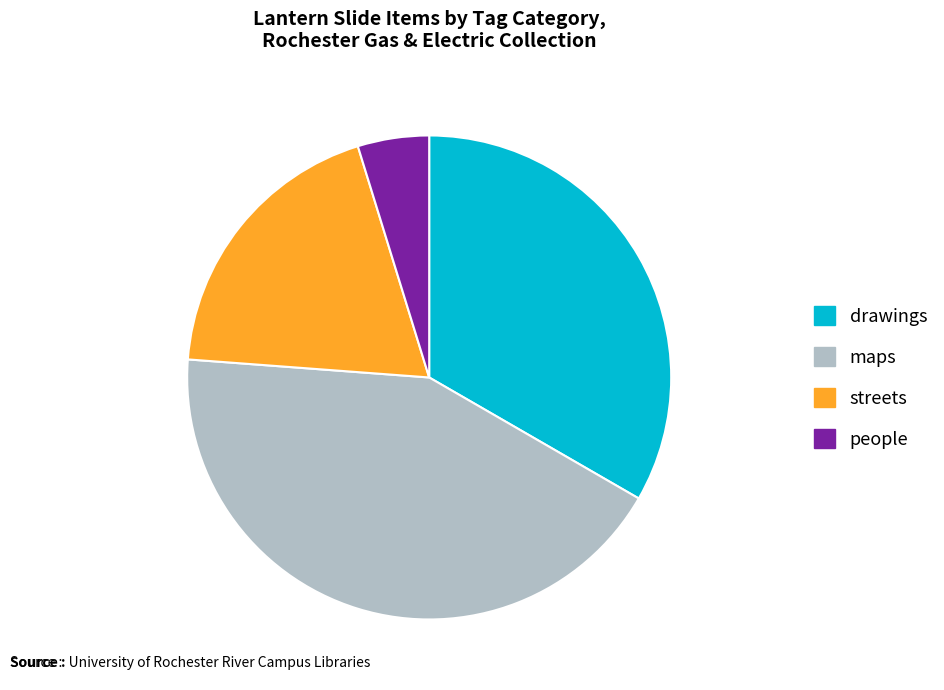

Is it true that streets is 19% of the pie?

True